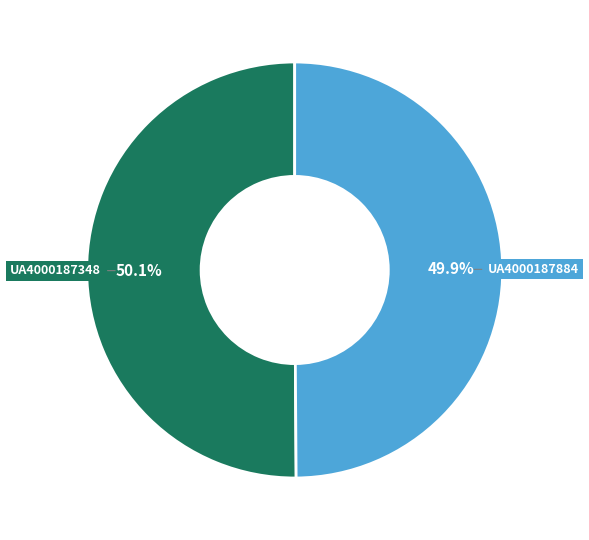

What percentage is NOT represented by UA4000187348?

49.9%